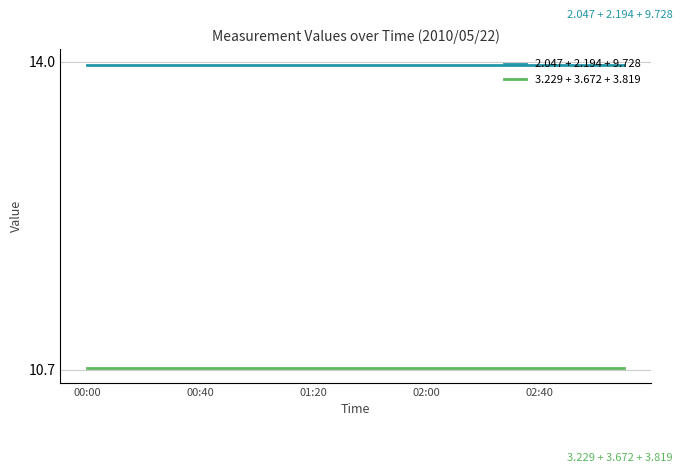

Which series has the largest total across all categories?

2.047 + 2.194 + 9.728